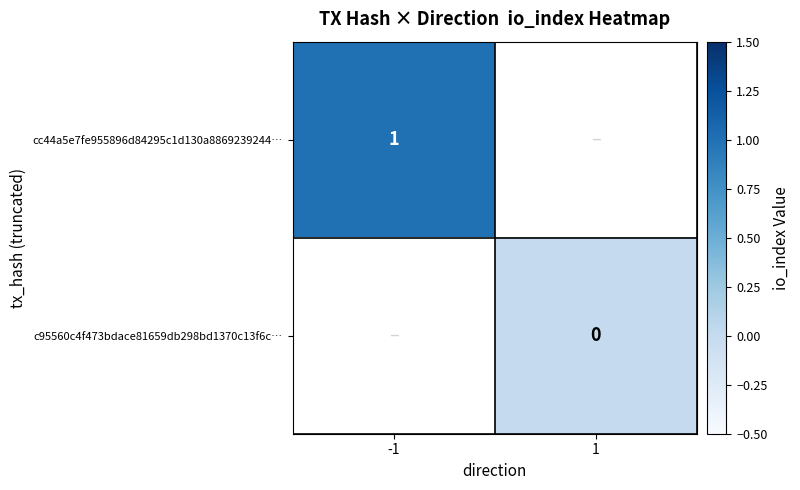

Is it true that cc44a5e7fe955896d84295c1d130a8869239244… equals 1 at -1?

True